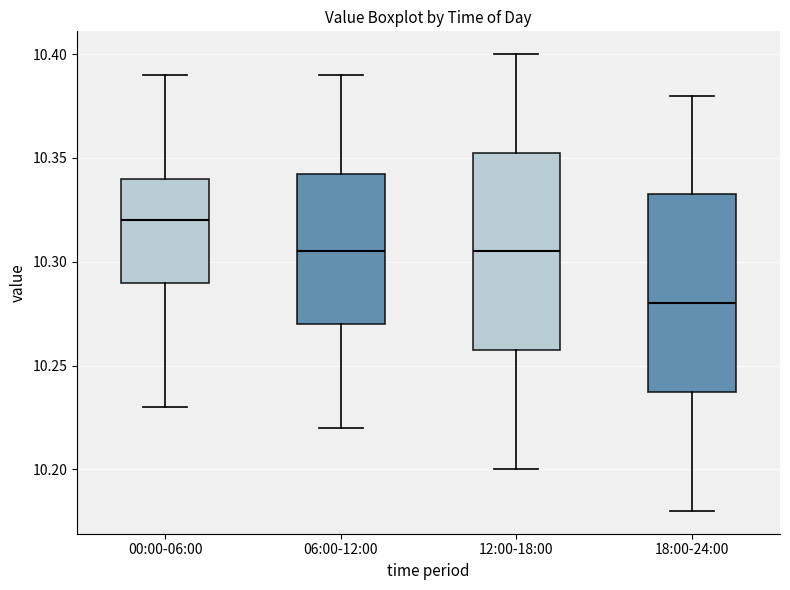

Where is the lower edge of the box for 00:00-06:00 on the y-axis? The values are not printed on the chart, so give them approximately, as read against the axis.

10.290